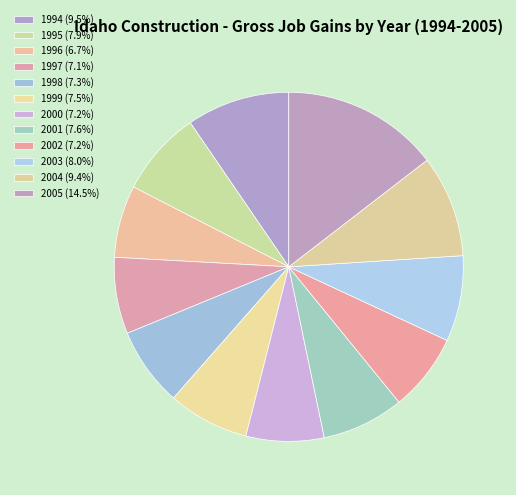

How many slices are in this pie chart?

12